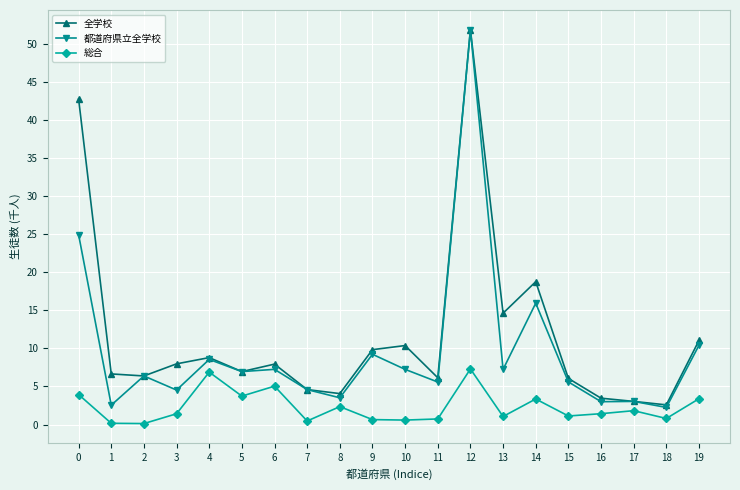

At which category is the sum across all series the highest?

12